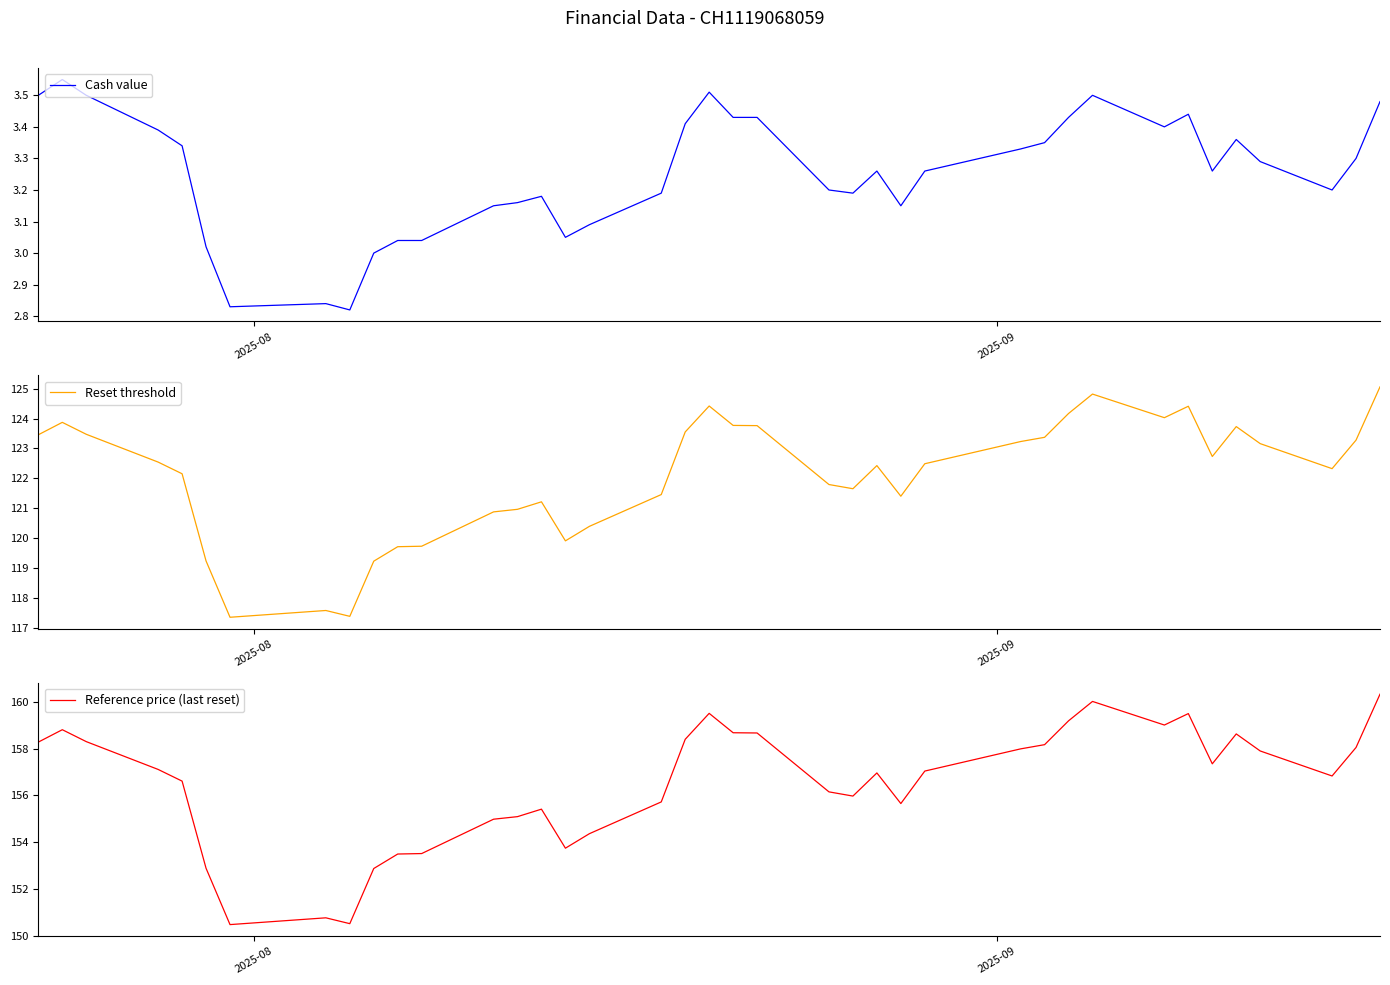

What is the sum of all Cash value values?

126.9